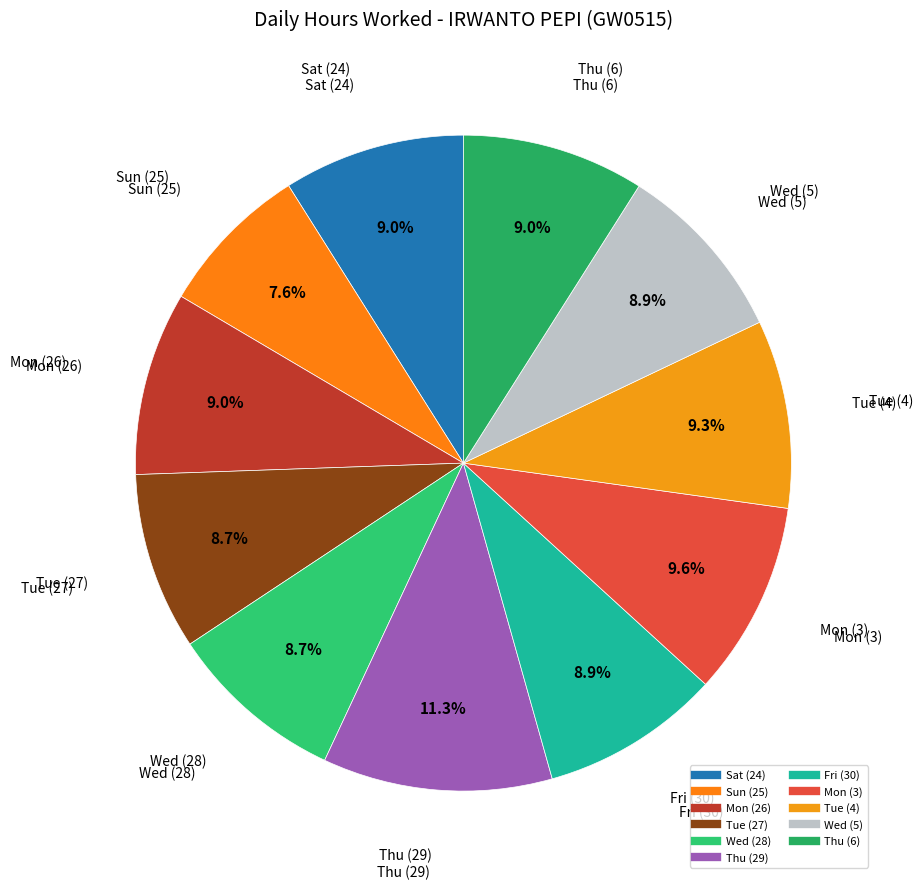

To the nearest percent, what is the difference between the largest and smallest slice percentages?

4%